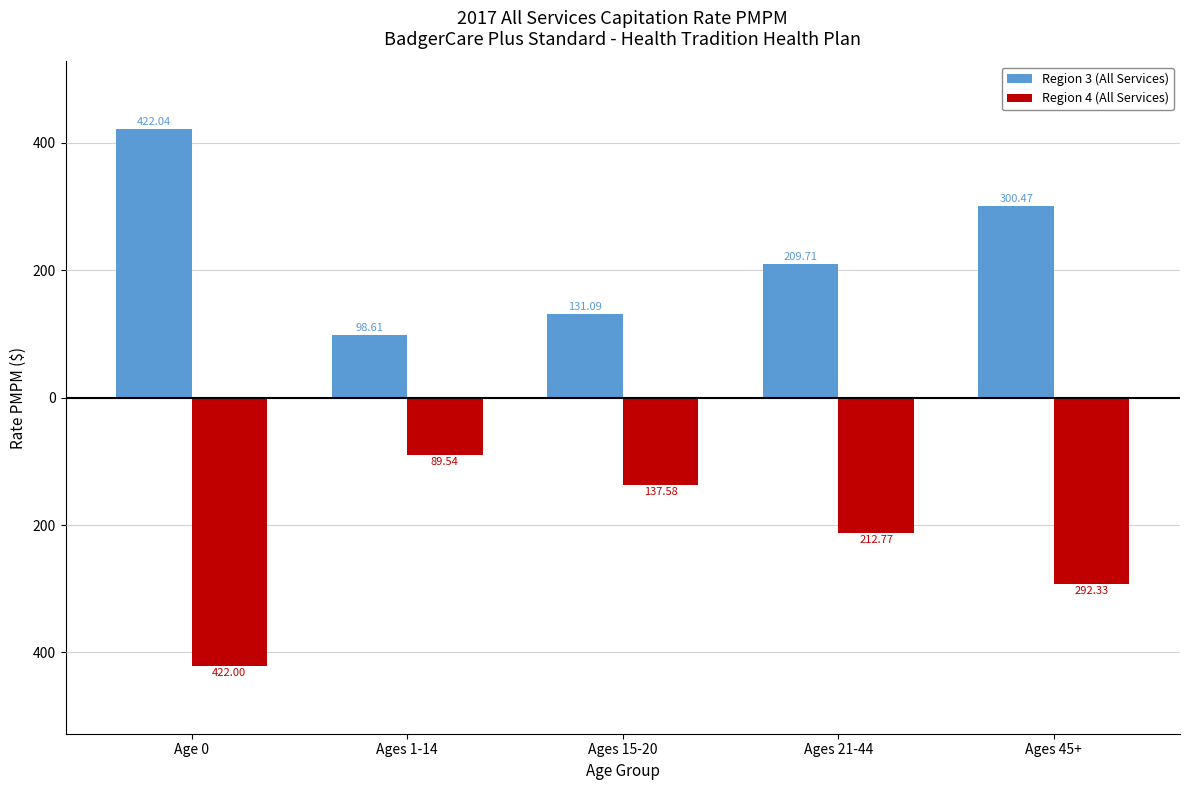

Does the chart contain any negative values?

Yes